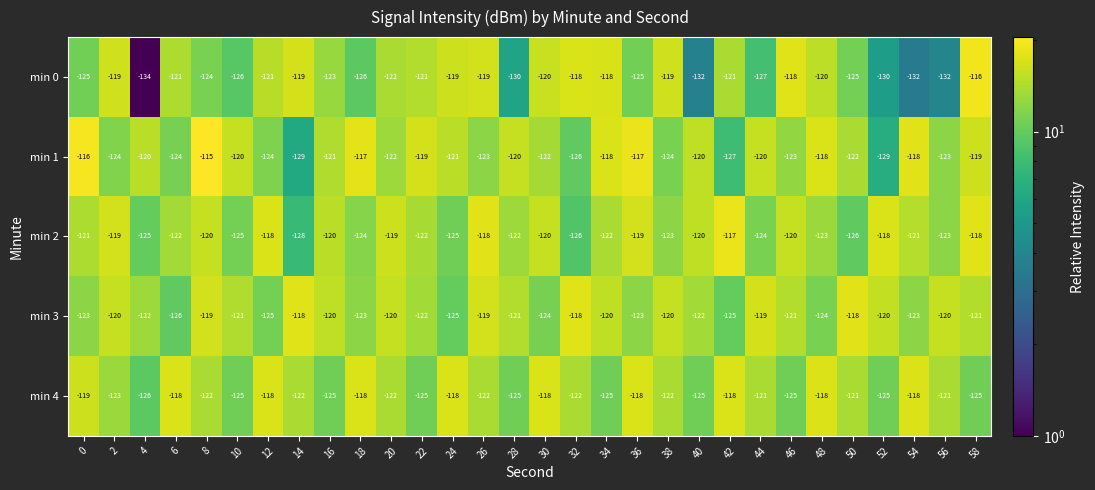

Which series has the widest spread of values?

min 0